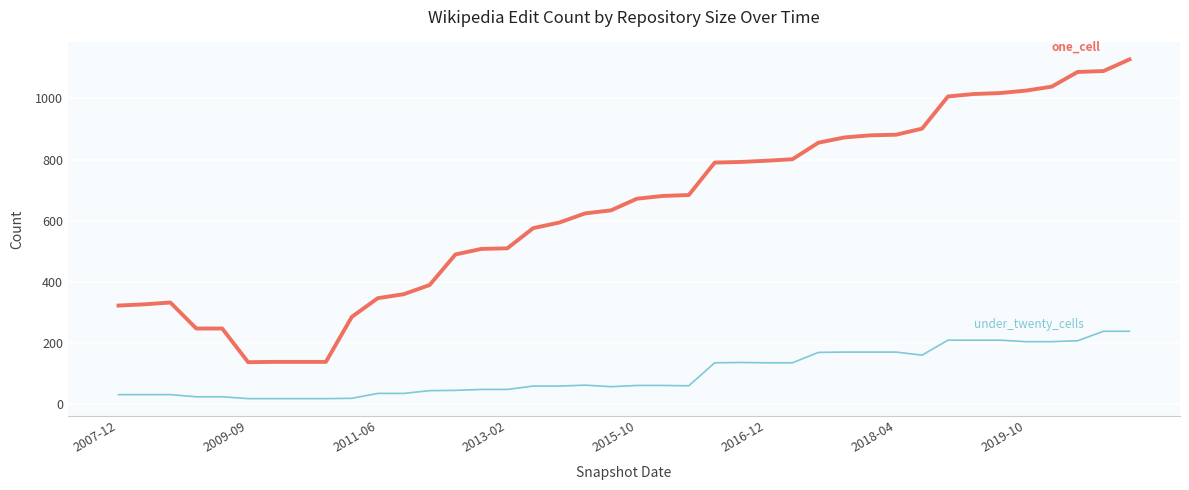

What is the greatest value displayed?

1127